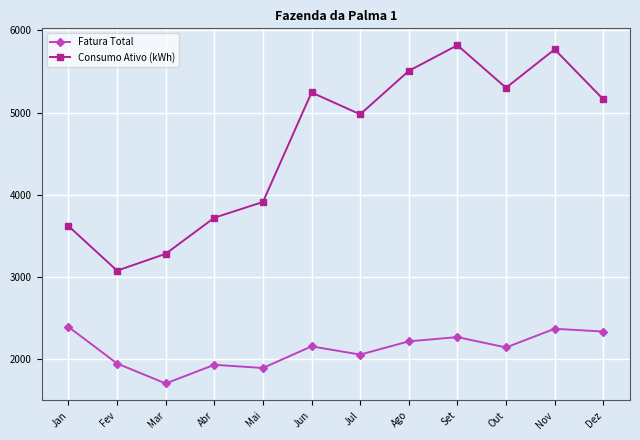

What is the difference between the Consumo Ativo (kWh) values at Jun and Out?

57.0